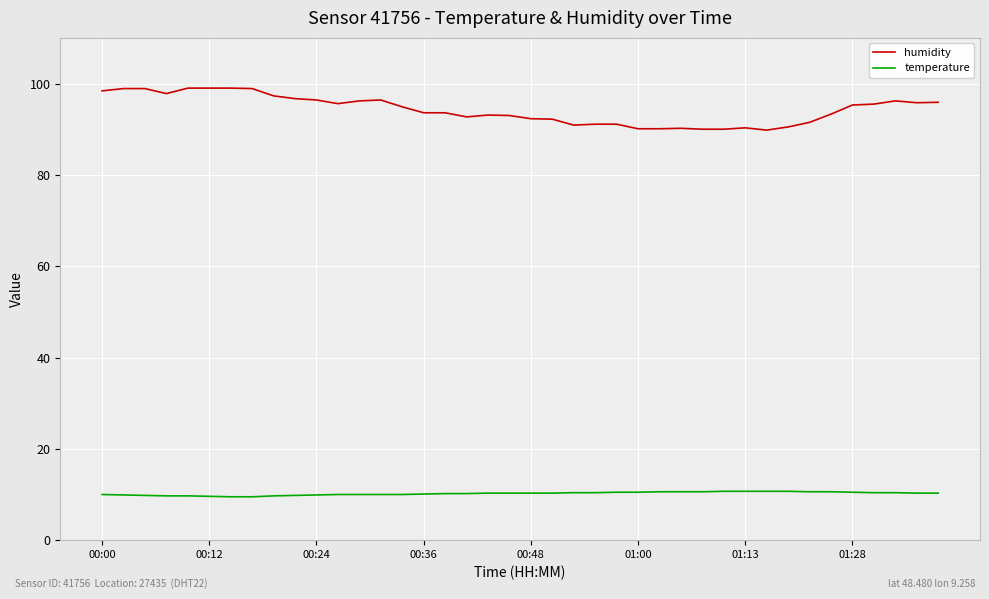

Rank the series by their average value, from highest to lowest.

humidity, temperature